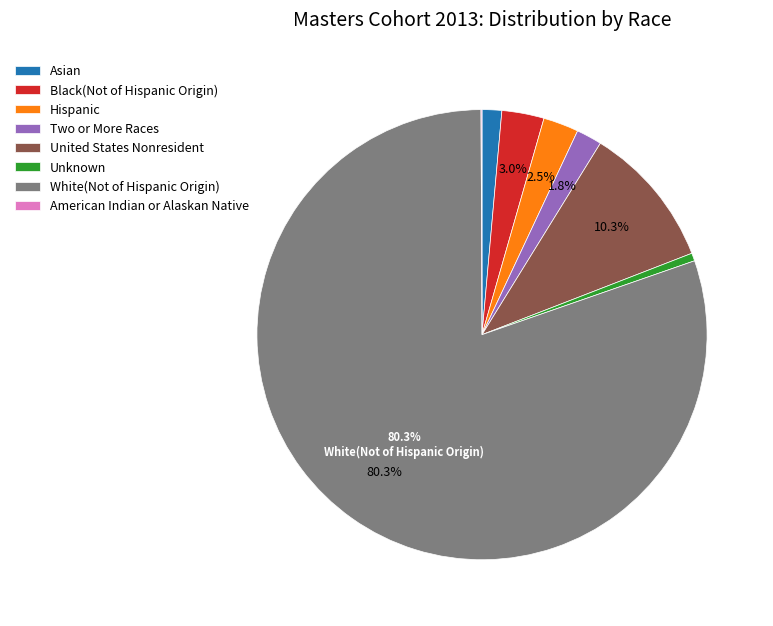

How much of the chart is everything except United States Nonresident?

89.7%